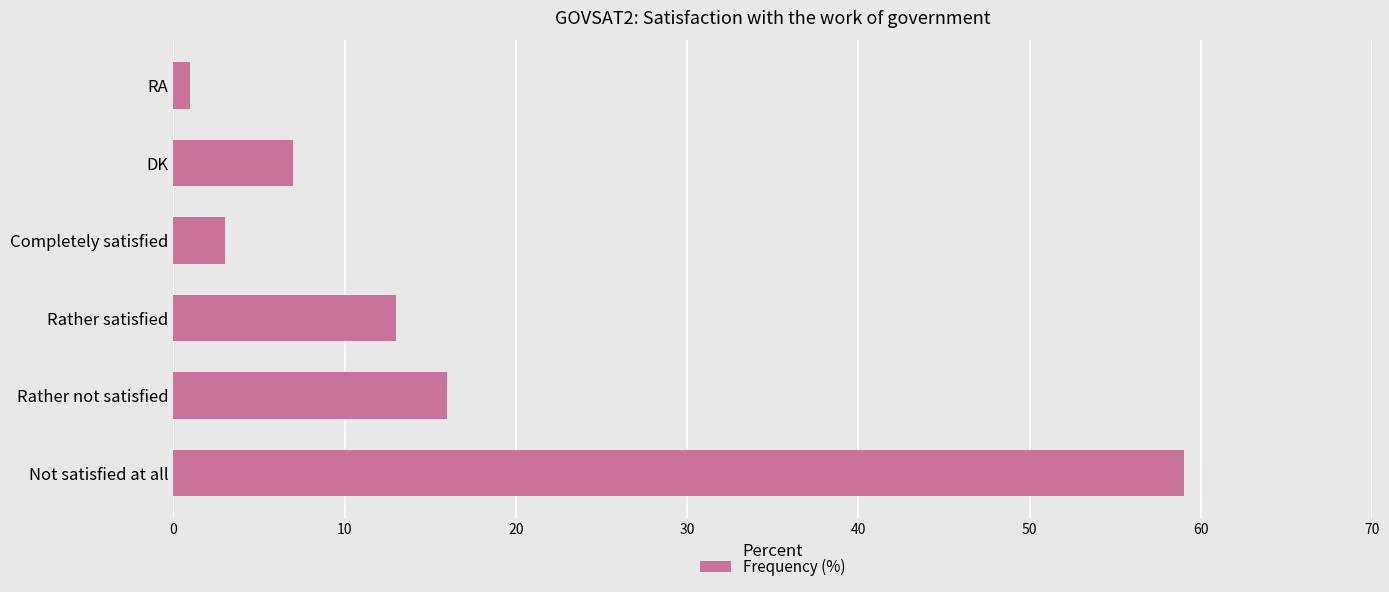

What is the difference between the maximum and second lowest values?

56